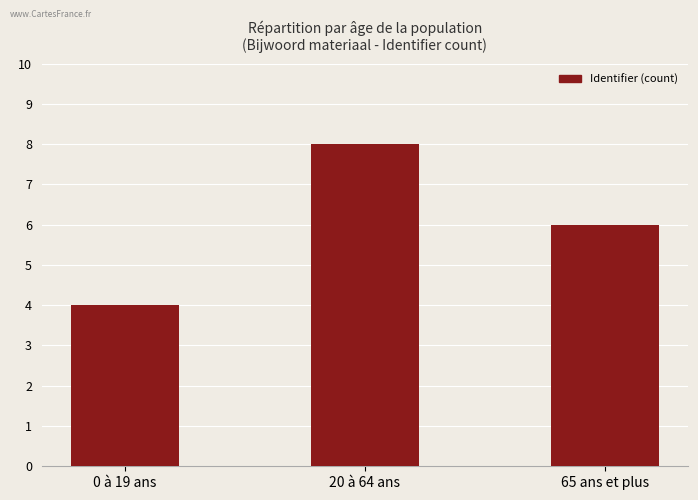

List the labels in order of value, largest first.

20 à 64 ans, 65 ans et plus, 0 à 19 ans